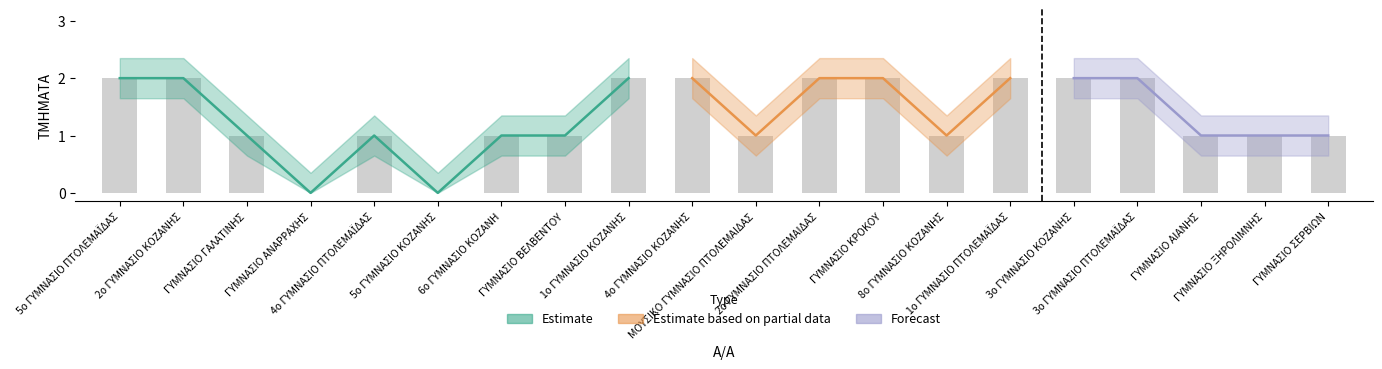

Count the values in the range 1 to 2.

18